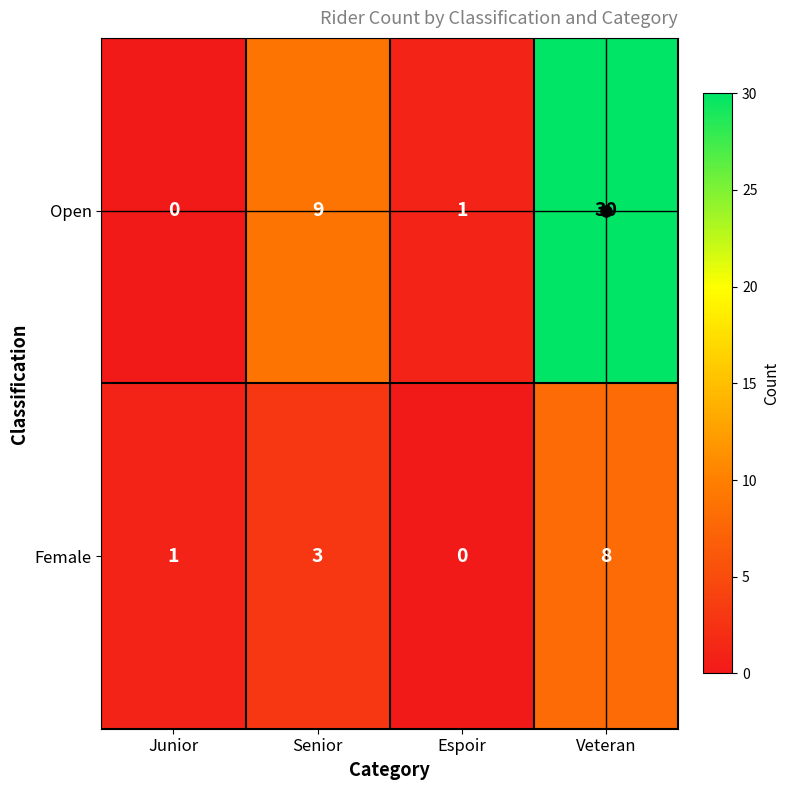

What is the spread (max minus min) of values at Senior?

6